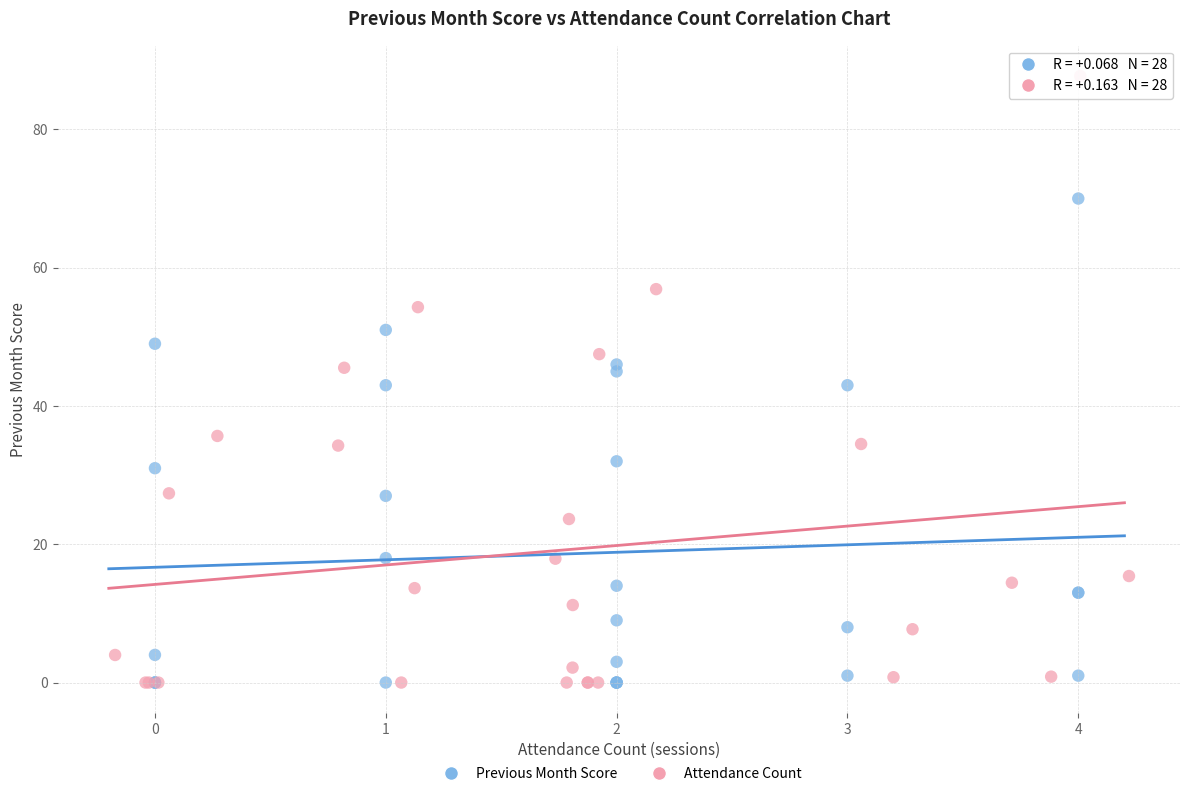

Which series has the largest Y range (max minus min)?

Attendance Count